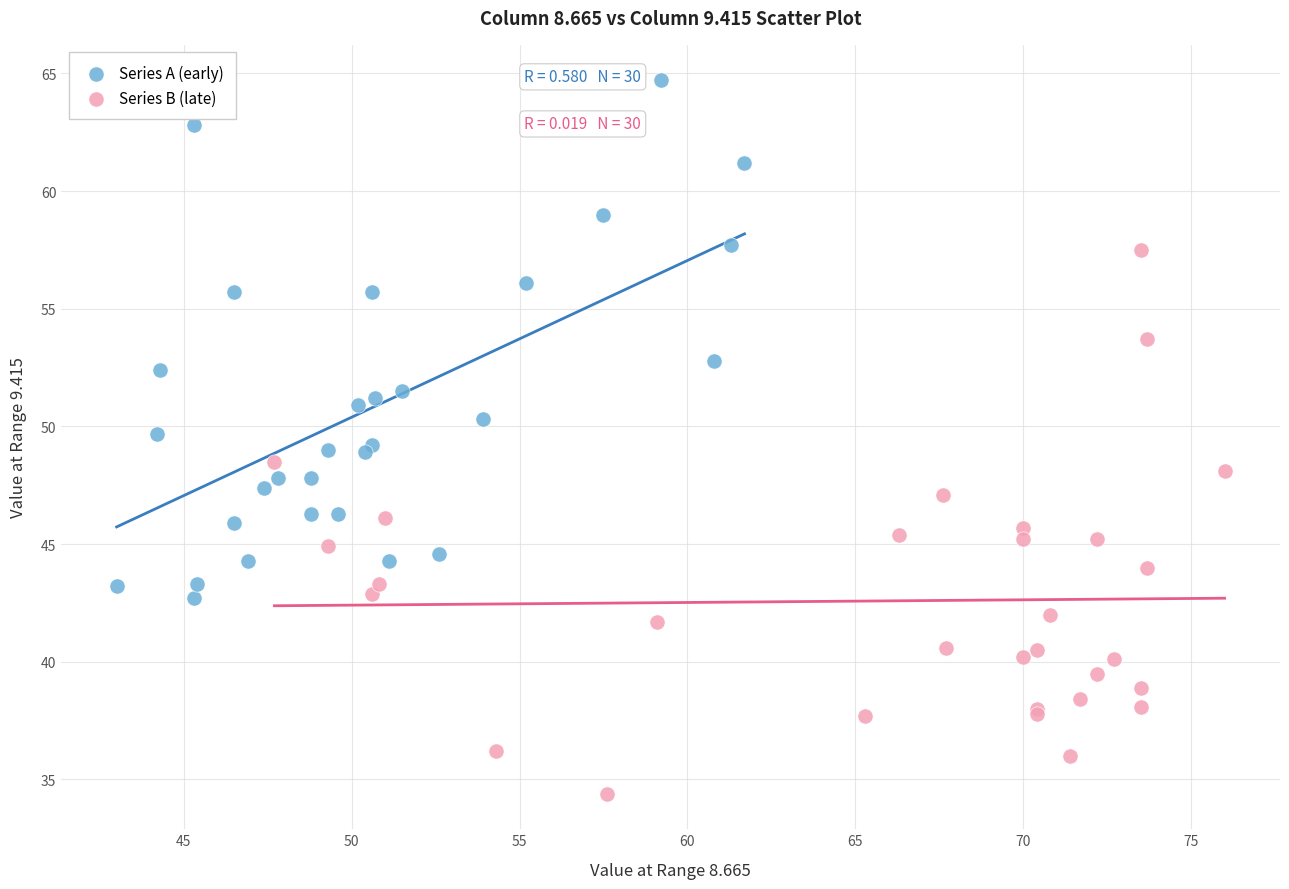

Which series contains the lowest Y value?

Series B (late)